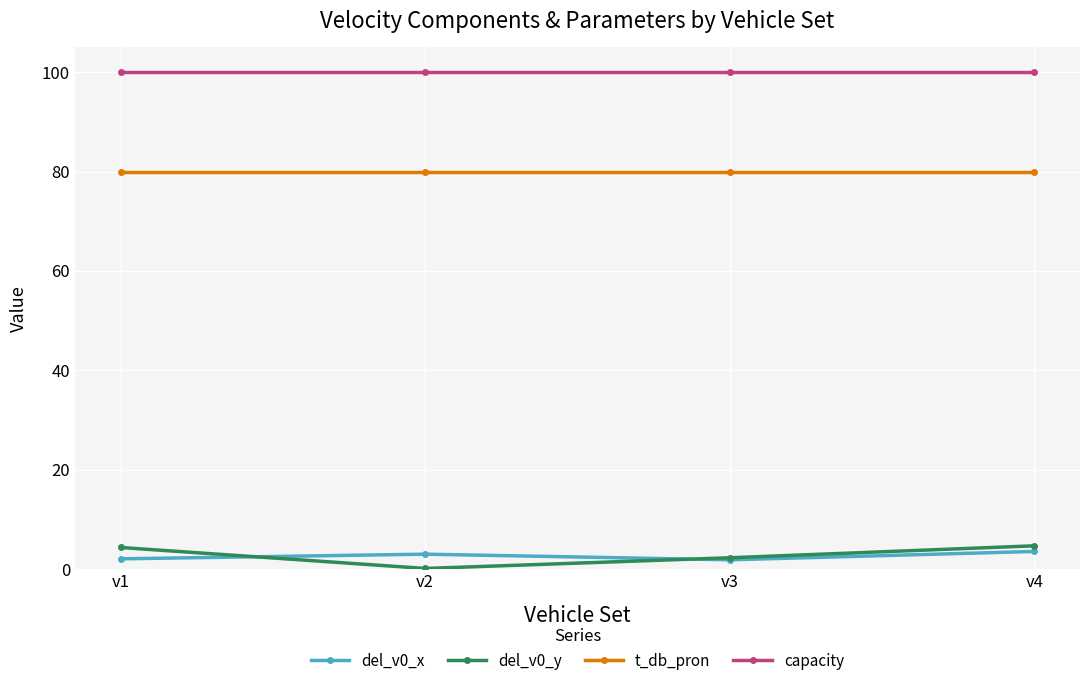

Which series has the largest total across all categories?

capacity